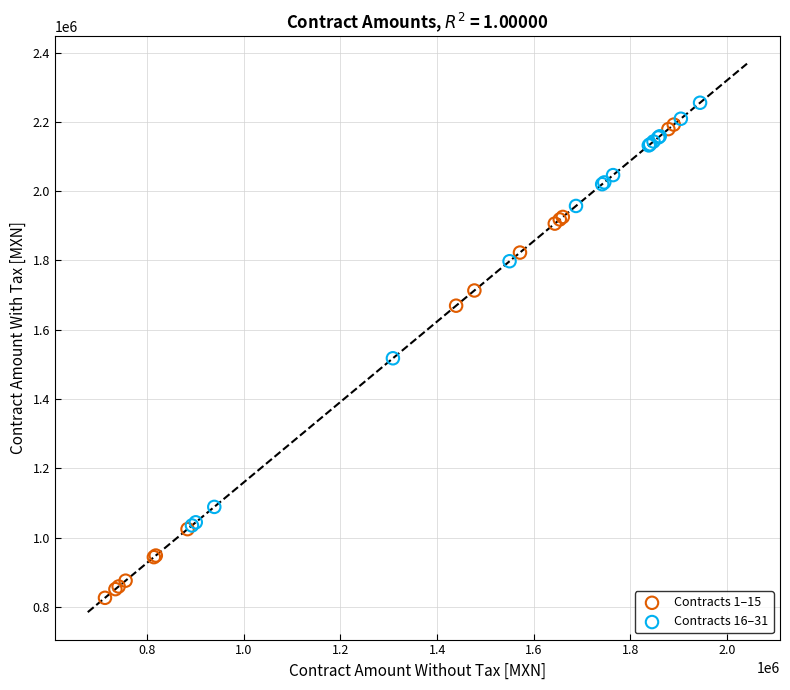

What are all the series names shown in the legend?

Contracts 1–15, Contracts 16–31